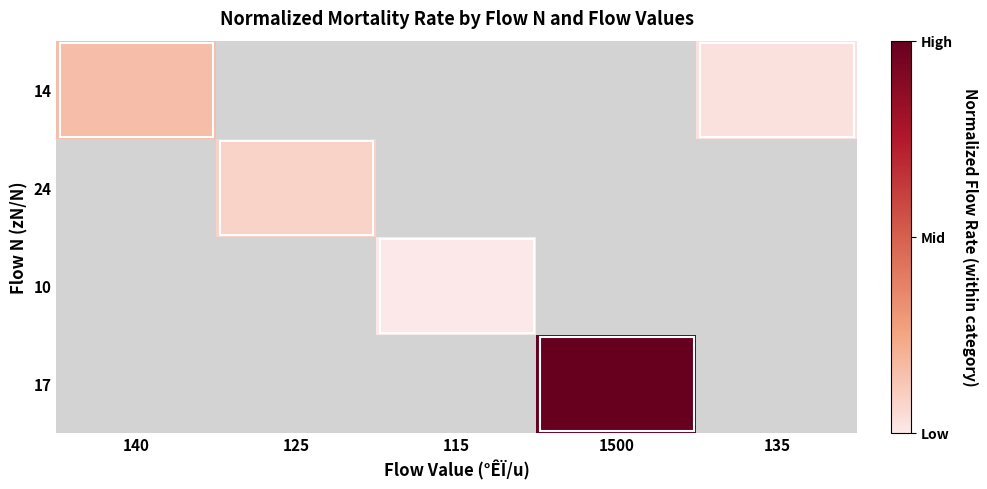

Which label corresponds to the smallest value in the chart?

115